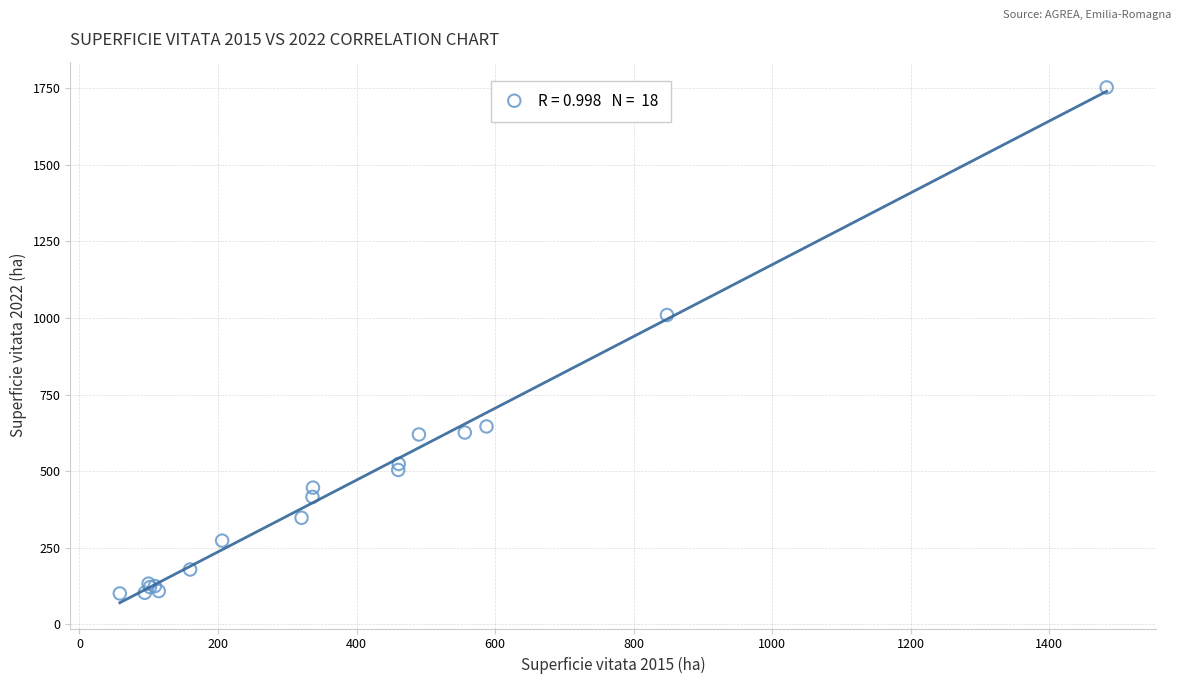

What Y value in the scatter plot is closest to 926?

1009.4